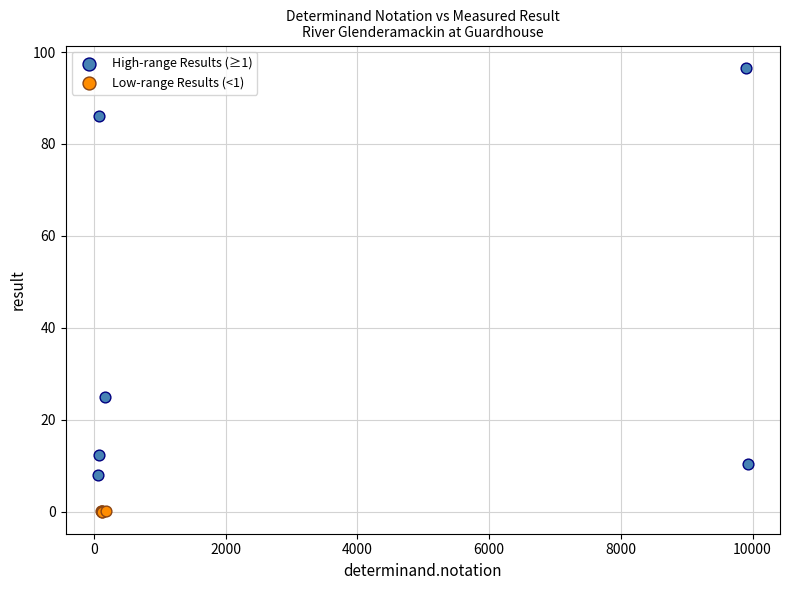

Which series contains the highest Y value?

High-range Results (≥1)